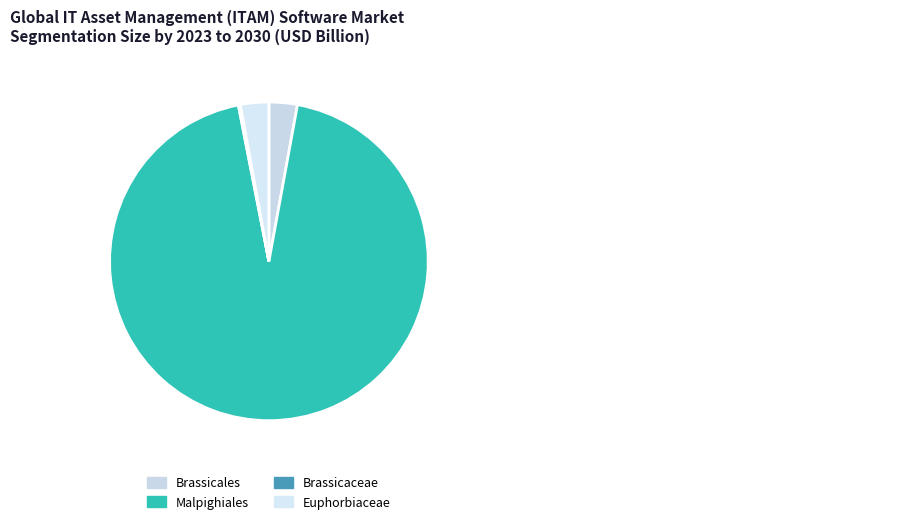

How many slices are in this pie chart?

4